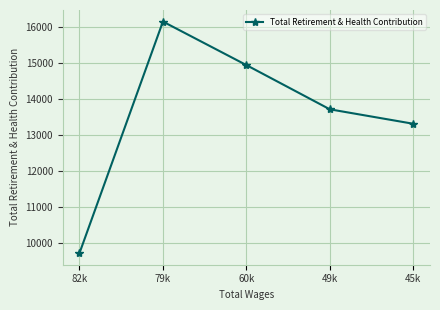

Which label corresponds to the smallest value in the chart?

82k